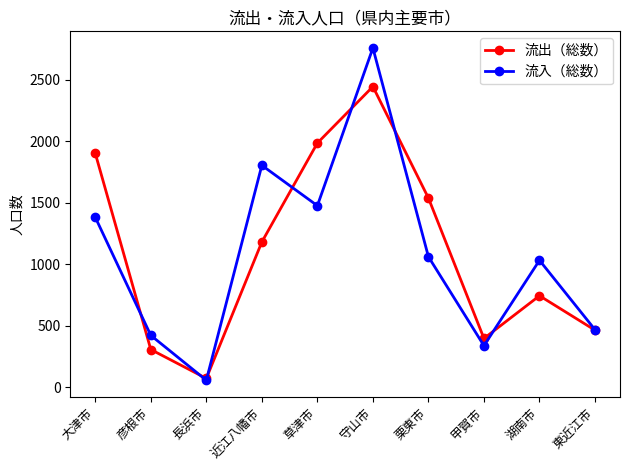

What position from the left is 栗東市?

7